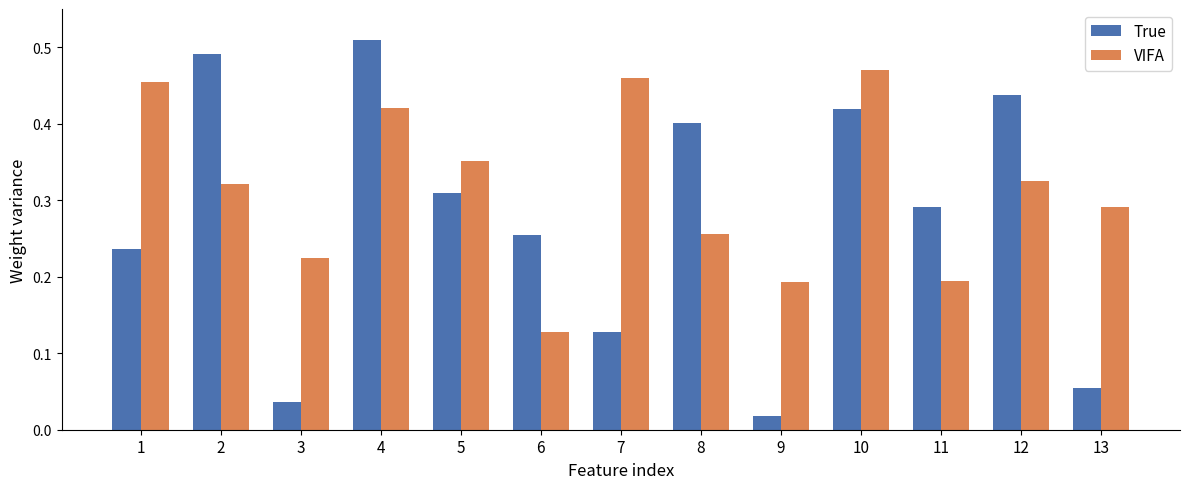

Where is True nearest to the value 0?

9